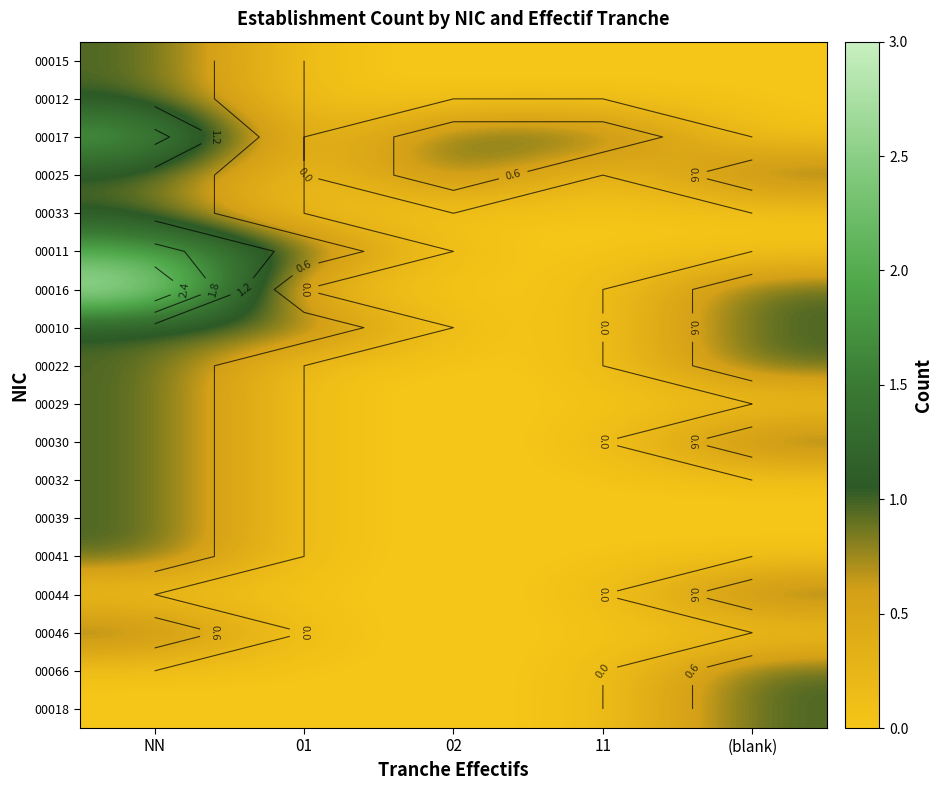

How many values in 00012 are above zero?

1